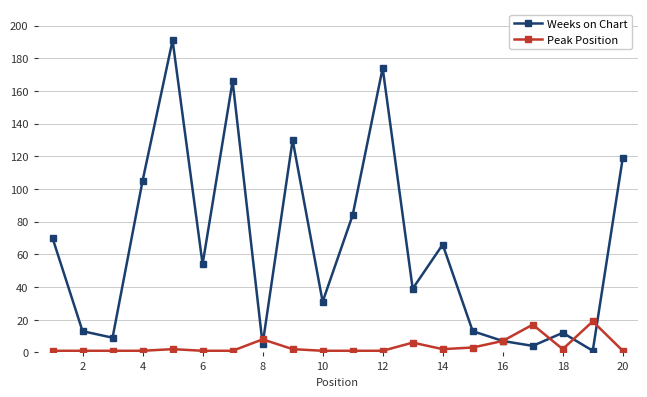

Which series has the largest range (max minus min)?

Weeks on Chart